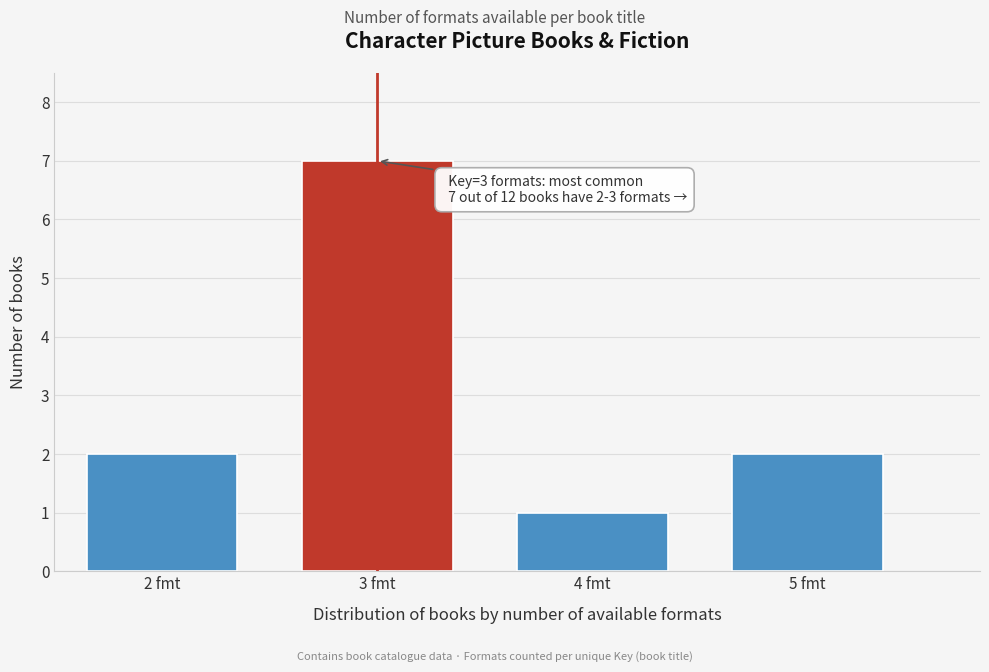

Reading left to right, transcribe all the data shown in this chart.

2 fmt=2	3 fmt=7	4 fmt=1	5 fmt=2